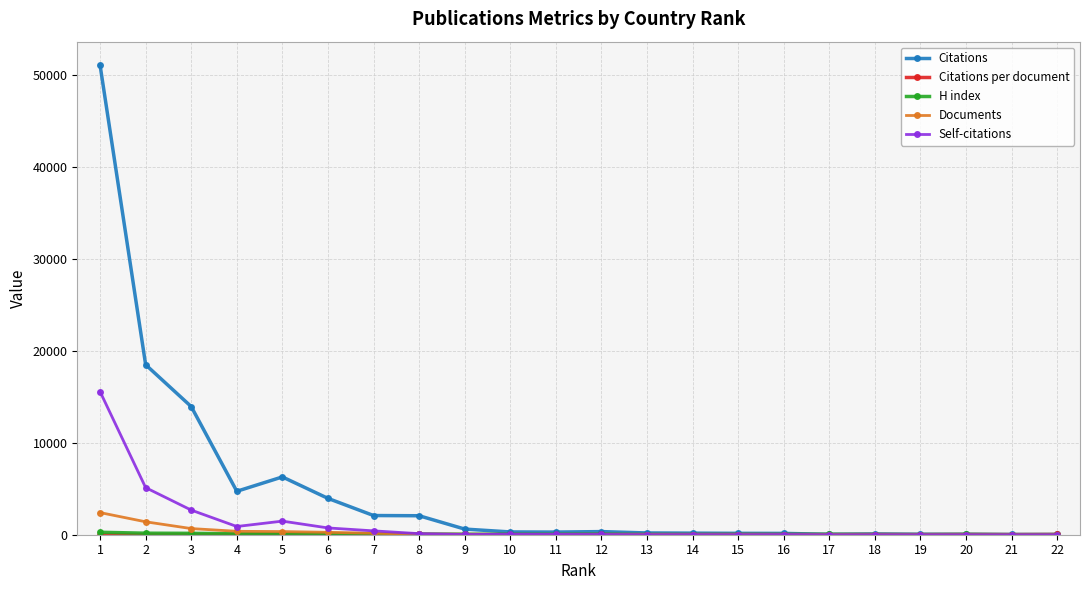

True or false: Self-citations has more than 0 interior local peaks.

True